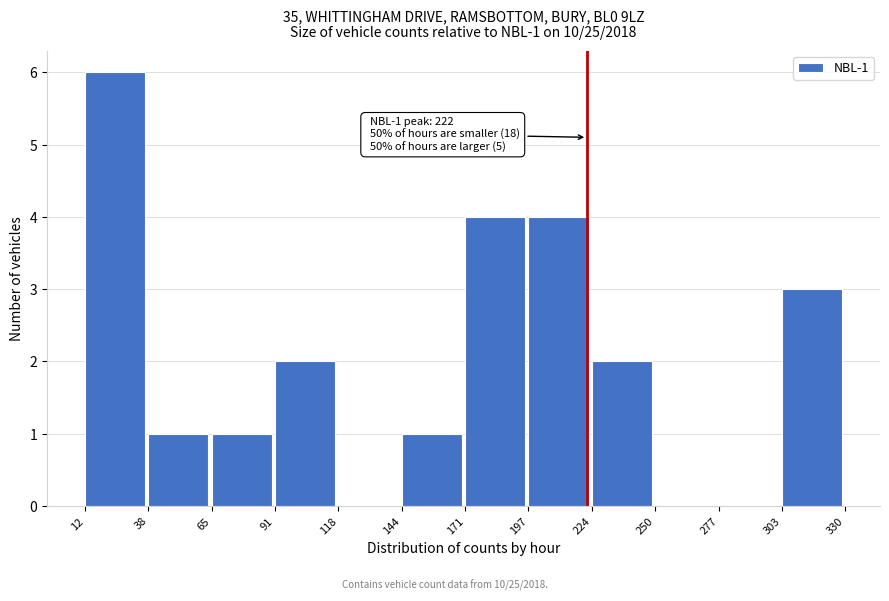

Over which range of the x-axis is the bar tallest?

12 to 38